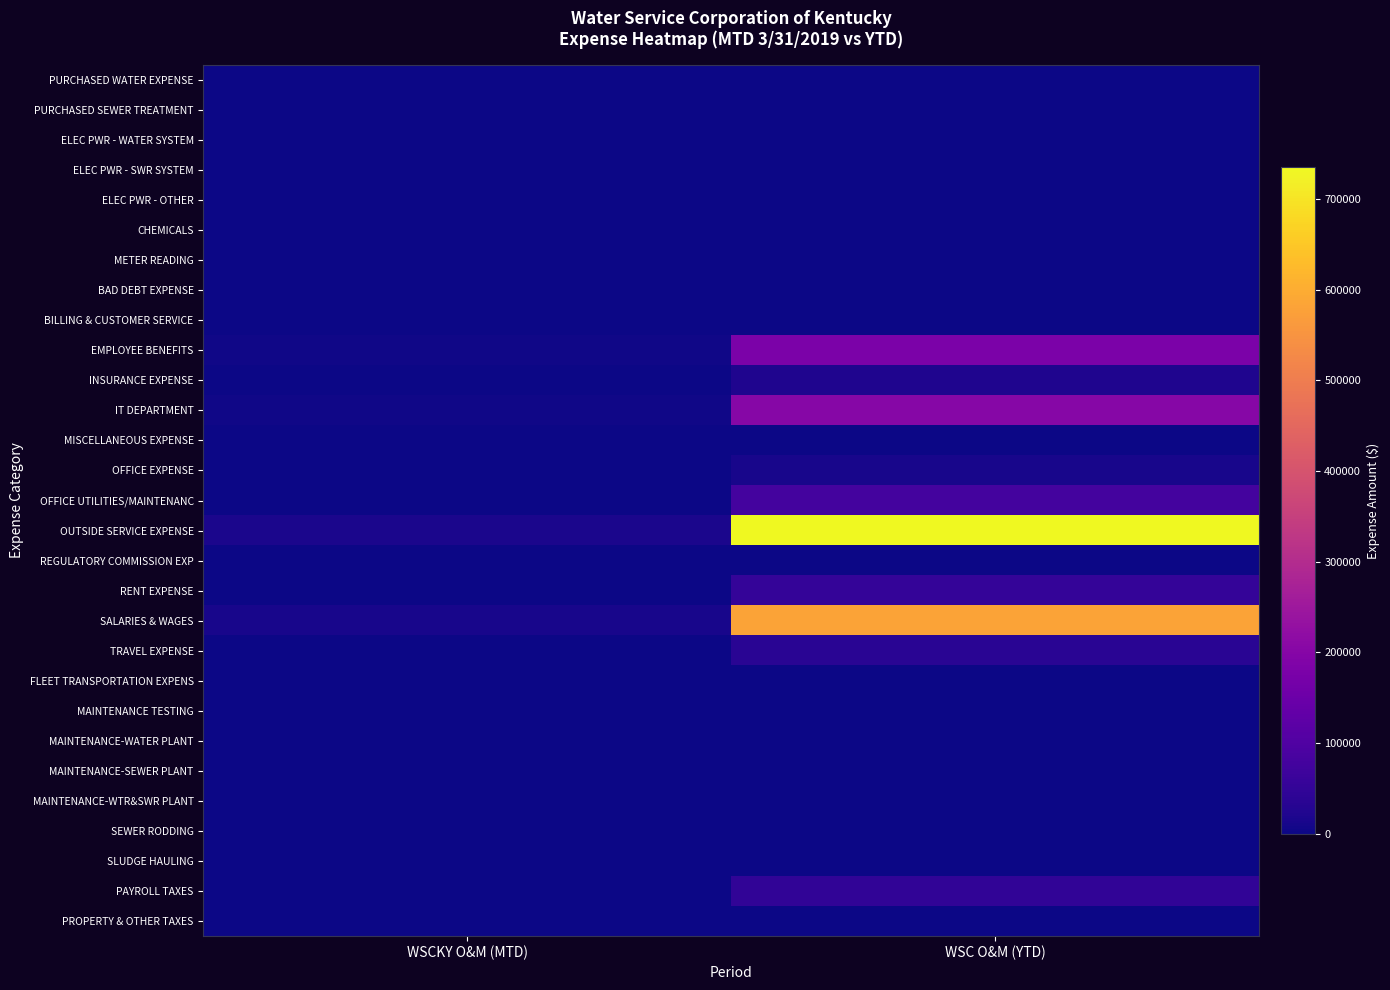

Reading left to right, transcribe all the data shown in this chart.

PURCHASED WATER EXPENSE: WSCKY O&M (MTD)=0.0	WSC O&M (YTD)=0.0
PURCHASED SEWER TREATMENT: WSCKY O&M (MTD)=0.0	WSC O&M (YTD)=0.0
ELEC PWR - WATER SYSTEM: WSCKY O&M (MTD)=0.0	WSC O&M (YTD)=0.0
ELEC PWR - SWR SYSTEM: WSCKY O&M (MTD)=0.0	WSC O&M (YTD)=0.0
ELEC PWR - OTHER: WSCKY O&M (MTD)=0.0	WSC O&M (YTD)=0.0
CHEMICALS: WSCKY O&M (MTD)=0.0	WSC O&M (YTD)=0.0
METER READING: WSCKY O&M (MTD)=0.0	WSC O&M (YTD)=0.0
BAD DEBT EXPENSE: WSCKY O&M (MTD)=34.9	WSC O&M (YTD)=1491.4
BILLING & CUSTOMER SERVICE: WSCKY O&M (MTD)=0.0	WSC O&M (YTD)=0.0
EMPLOYEE BENEFITS: WSCKY O&M (MTD)=4232.7	WSC O&M (YTD)=180689.7
INSURANCE EXPENSE: WSCKY O&M (MTD)=491.5	WSC O&M (YTD)=20982.7
IT DEPARTMENT: WSCKY O&M (MTD)=4737.1	WSC O&M (YTD)=202223.8
MISCELLANEOUS EXPENSE: WSCKY O&M (MTD)=56.4	WSC O&M (YTD)=2409.6
OFFICE EXPENSE: WSCKY O&M (MTD)=331.4	WSC O&M (YTD)=14145.5
OFFICE UTILITIES/MAINTENANC: WSCKY O&M (MTD)=1864.4	WSC O&M (YTD)=79589.6
OUTSIDE SERVICE EXPENSE: WSCKY O&M (MTD)=17214.1	WSC O&M (YTD)=734857.4
REGULATORY COMMISSION EXP: WSCKY O&M (MTD)=0.0	WSC O&M (YTD)=0.0
RENT EXPENSE: WSCKY O&M (MTD)=1268.2	WSC O&M (YTD)=54137.0
SALARIES & WAGES: WSCKY O&M (MTD)=13623.0	WSC O&M (YTD)=581556.1
TRAVEL EXPENSE: WSCKY O&M (MTD)=823.7	WSC O&M (YTD)=35162.0
FLEET TRANSPORTATION EXPENS: WSCKY O&M (MTD)=1.0	WSC O&M (YTD)=44.7
MAINTENANCE TESTING: WSCKY O&M (MTD)=0.0	WSC O&M (YTD)=0.0
MAINTENANCE-WATER PLANT: WSCKY O&M (MTD)=0.0	WSC O&M (YTD)=0.0
MAINTENANCE-SEWER PLANT: WSCKY O&M (MTD)=0.0	WSC O&M (YTD)=0.0
MAINTENANCE-WTR&SWR PLANT: WSCKY O&M (MTD)=11.0	WSC O&M (YTD)=468.0
SEWER RODDING: WSCKY O&M (MTD)=0.0	WSC O&M (YTD)=0.0
SLUDGE HAULING: WSCKY O&M (MTD)=0.0	WSC O&M (YTD)=0.0
PAYROLL TAXES: WSCKY O&M (MTD)=1112.6	WSC O&M (YTD)=47495.8
PROPERTY & OTHER TAXES: WSCKY O&M (MTD)=0.0	WSC O&M (YTD)=0.0